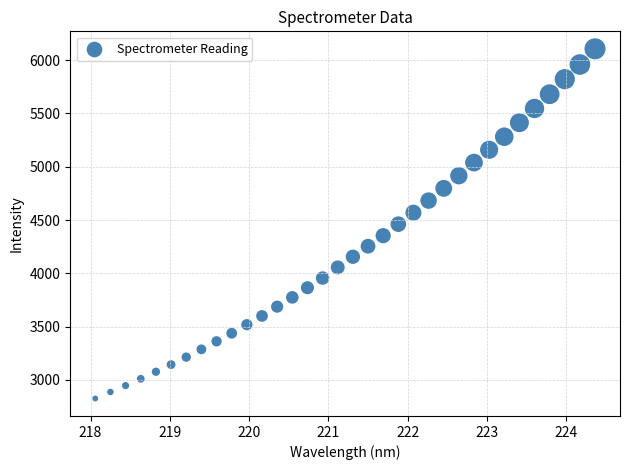

What is the range of Y values (max minus min)?

3281.7